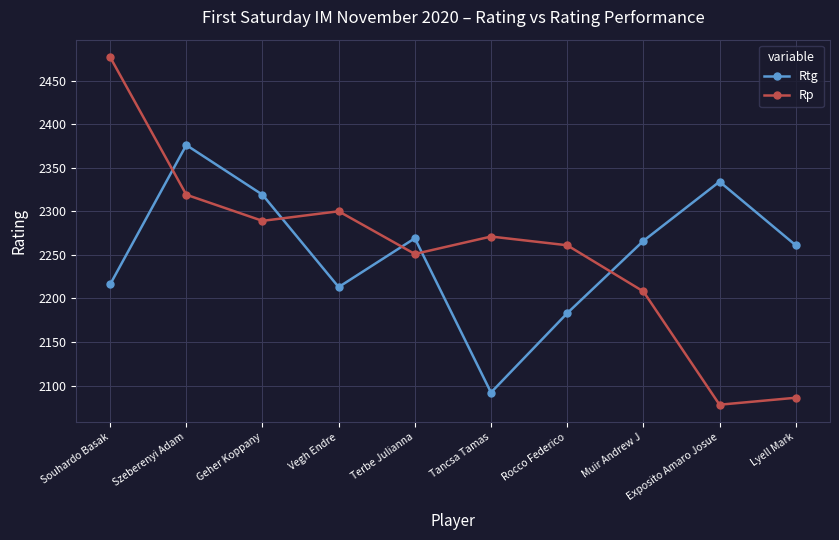

Which series has the largest range (max minus min)?

Rp